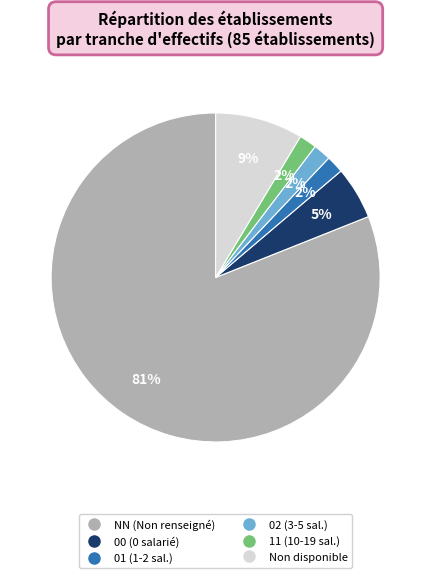

To the nearest percent, what is the average slice percentage?

17%